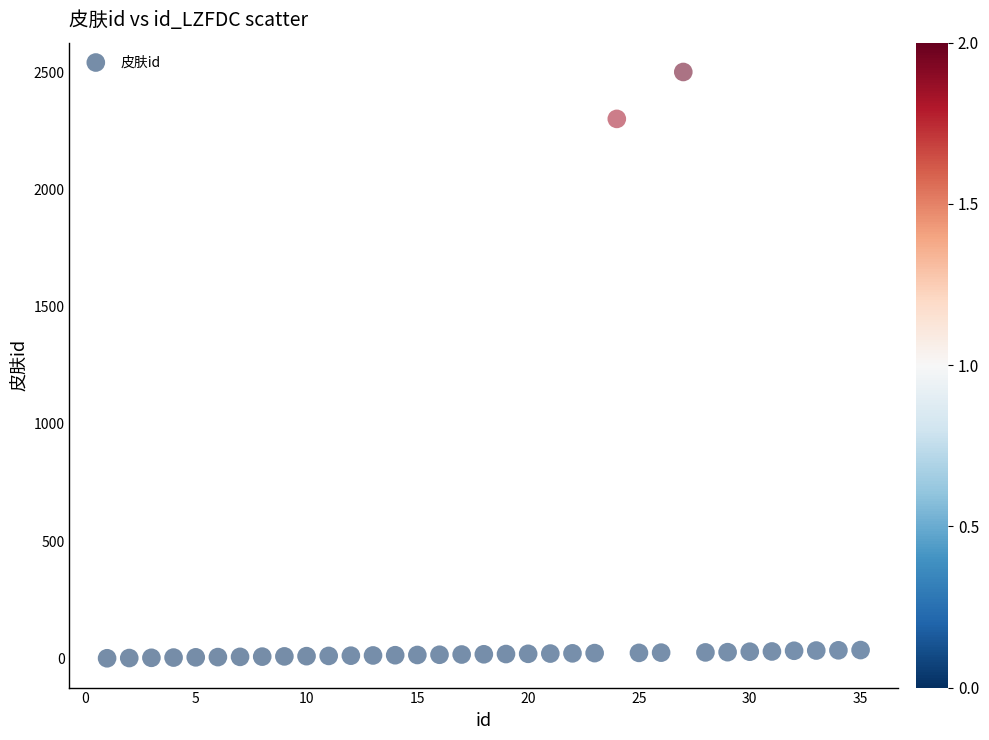

What is the range of Y values (max minus min)?

2500